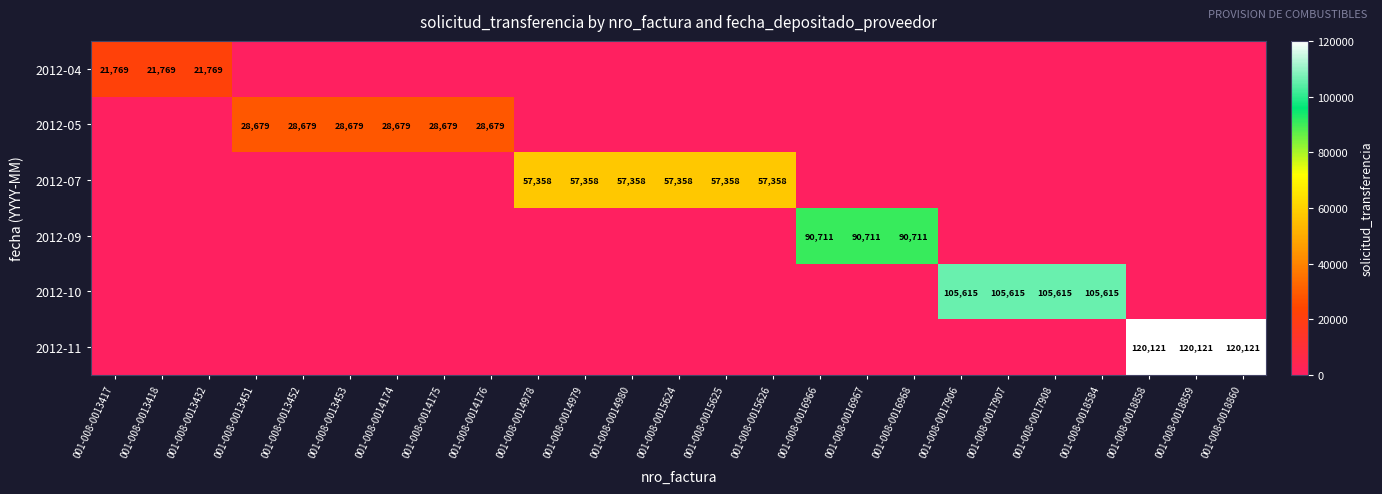

What is the difference between the 2012-10 values at 001-008-0017906 and 001-008-0016968?

105615